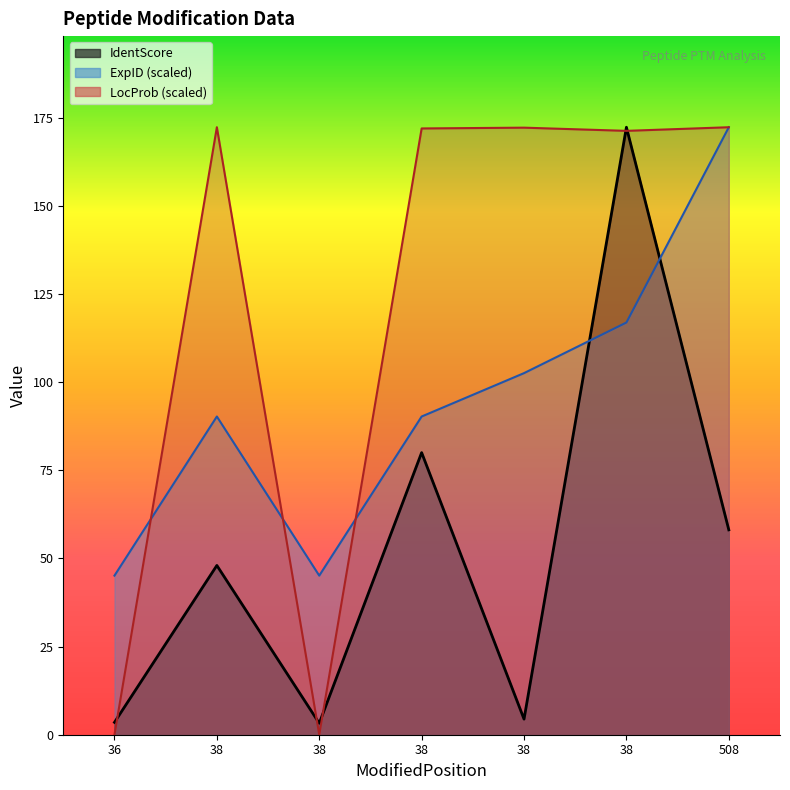

How many categories are shown in the chart?

7